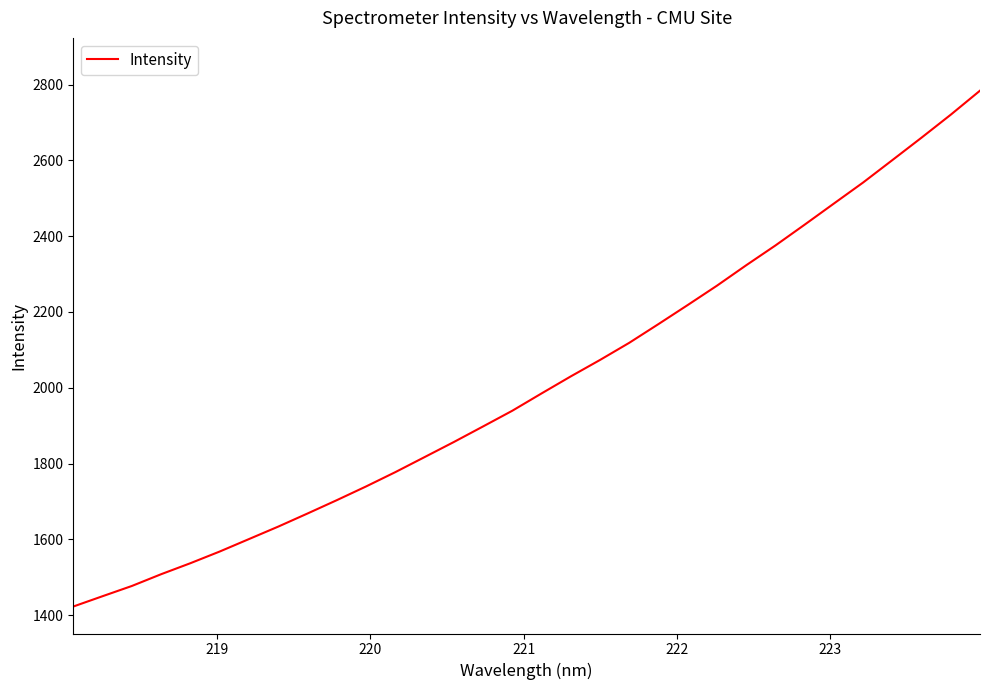

What is the smallest value displayed?

1422.9